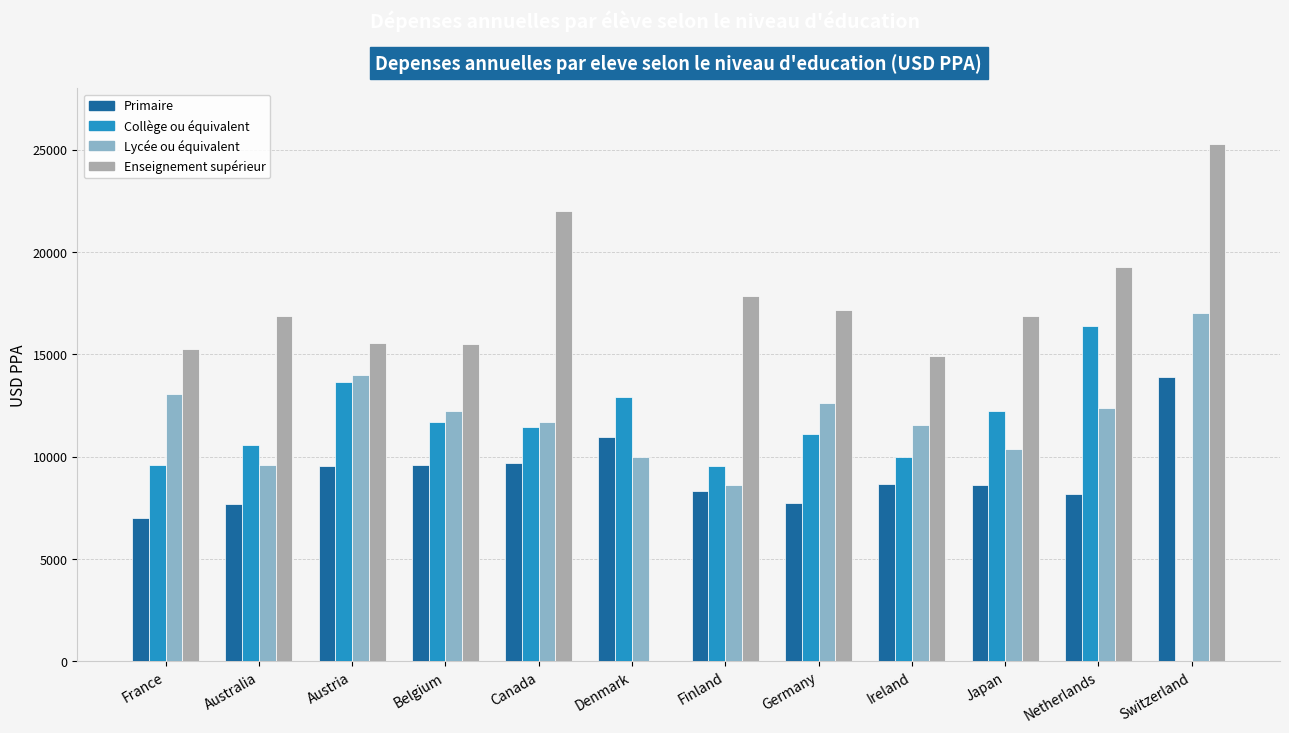

At which category does the chart reach its peak across all series?

Switzerland